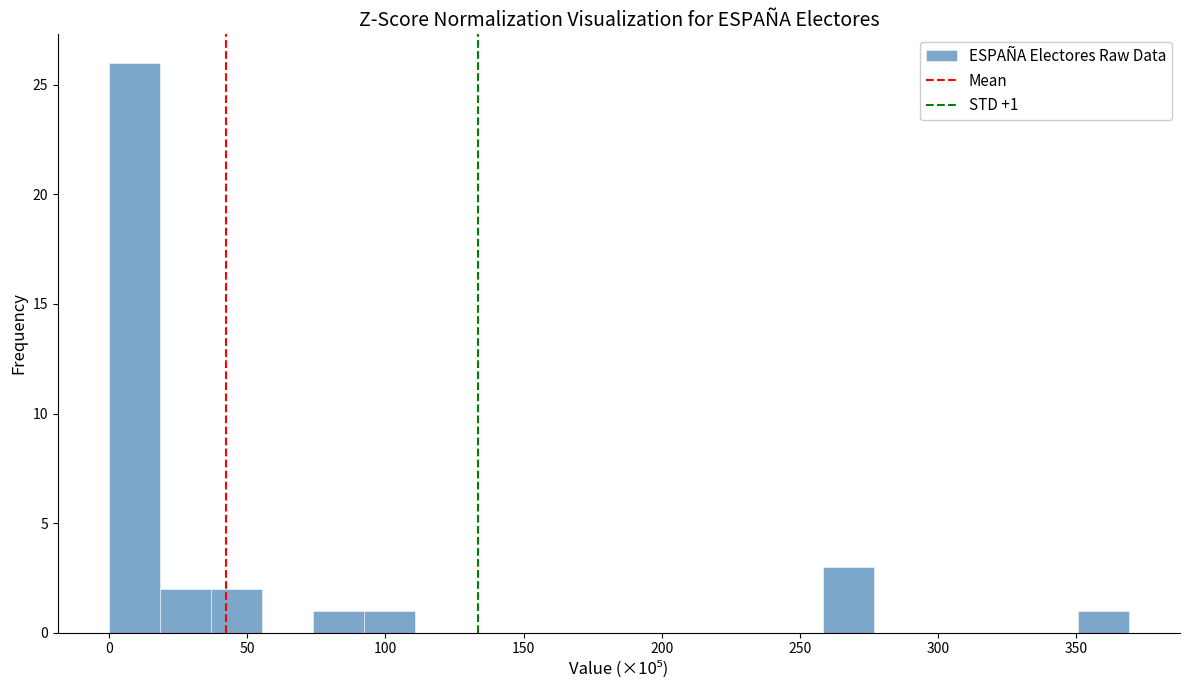

Around what value on the x-axis is the tallest bar? Give the approximate position of its centre, as read against the axis.

10